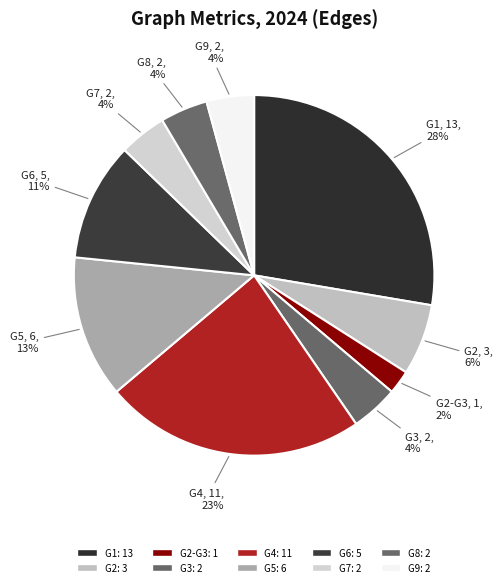

Is there any slice that represents more than half of the pie?

No